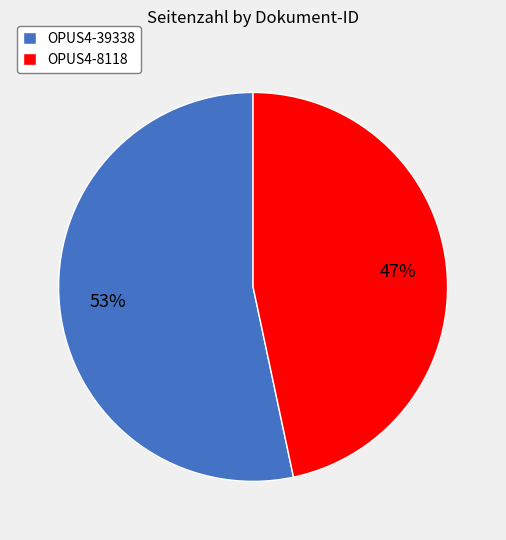

To the nearest percent, what is the average slice percentage?

50%